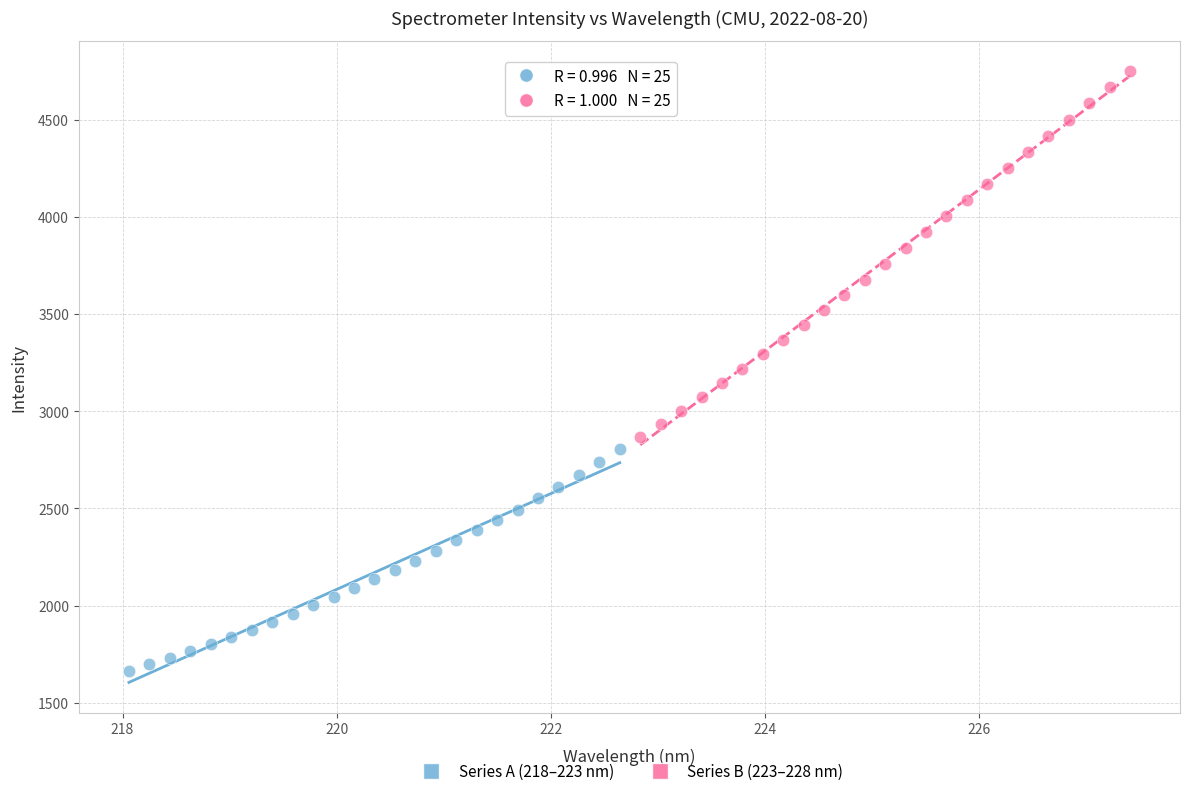

Which series contains the highest Y value?

Series B (223–228 nm)